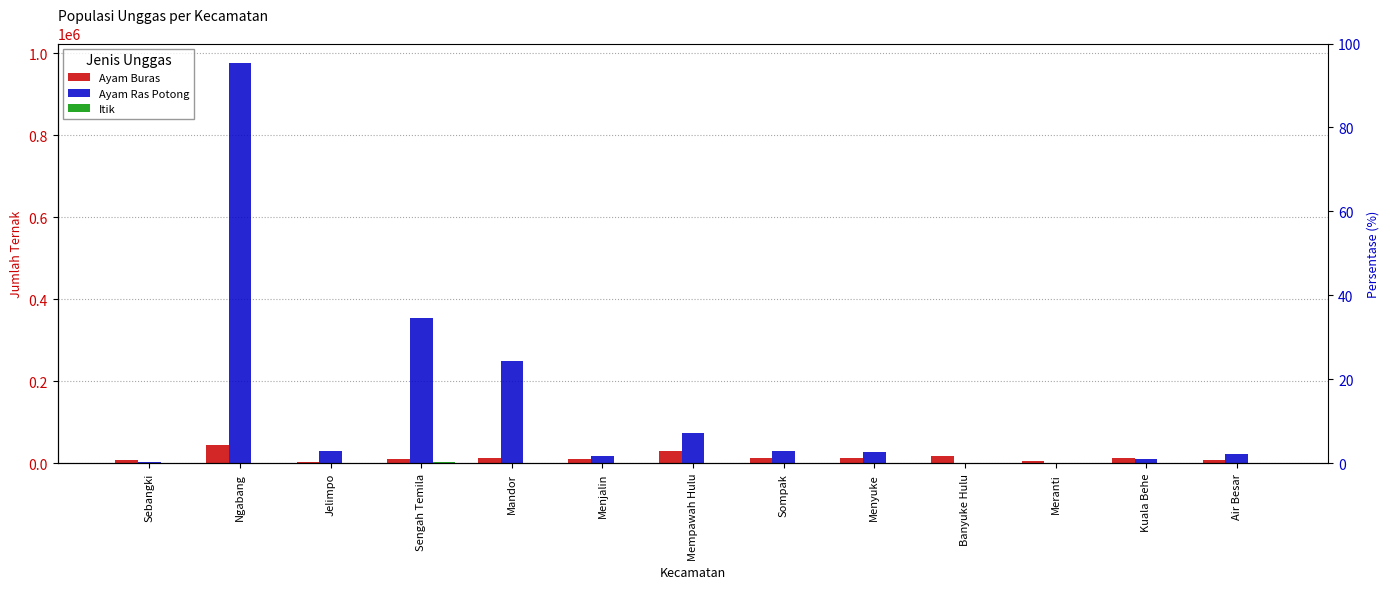

Which label corresponds to the smallest value in the chart?

Banyuke Hulu